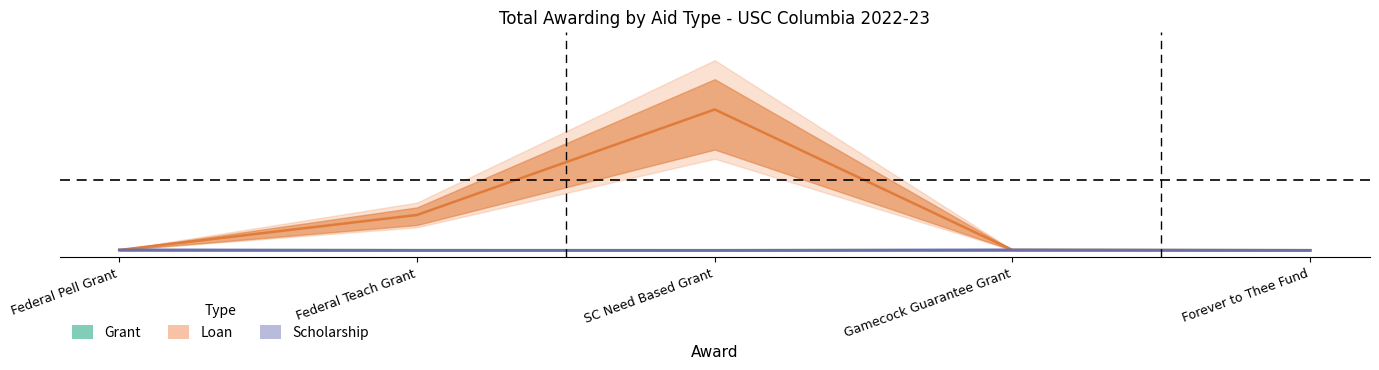

Reading left to right, extract all data points from this chart.

Grant: Federal Pell Grant=0.0	Federal Teach Grant=0.0	SC Need Based Grant=0.0	Gamecock Guarantee Grant=0.0	Forever to Thee Fund=0.0
Loan: Federal Pell Grant=0.0	Federal Teach Grant=0.3	SC Need Based Grant=1.0	Gamecock Guarantee Grant=0.0	Forever to Thee Fund=0.0
Scholarship: Federal Pell Grant=0.0	Federal Teach Grant=0.0	SC Need Based Grant=0.0	Gamecock Guarantee Grant=0.0	Forever to Thee Fund=0.0